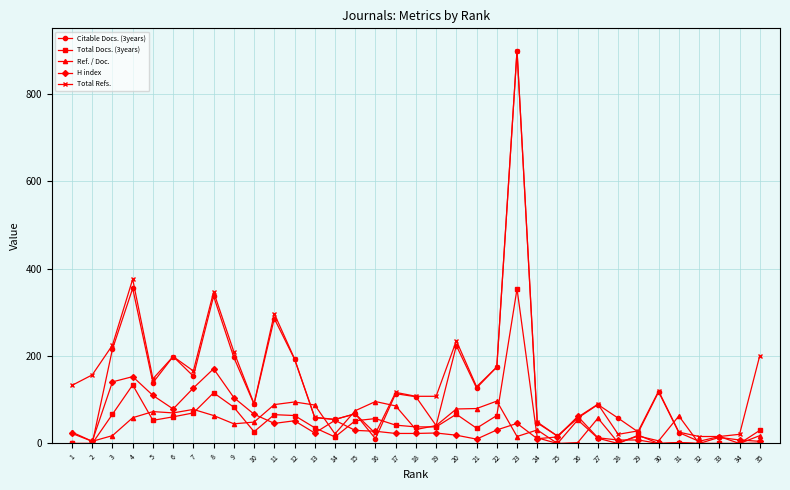

The Total Refs. series shows 90 at 27. True or false?

True